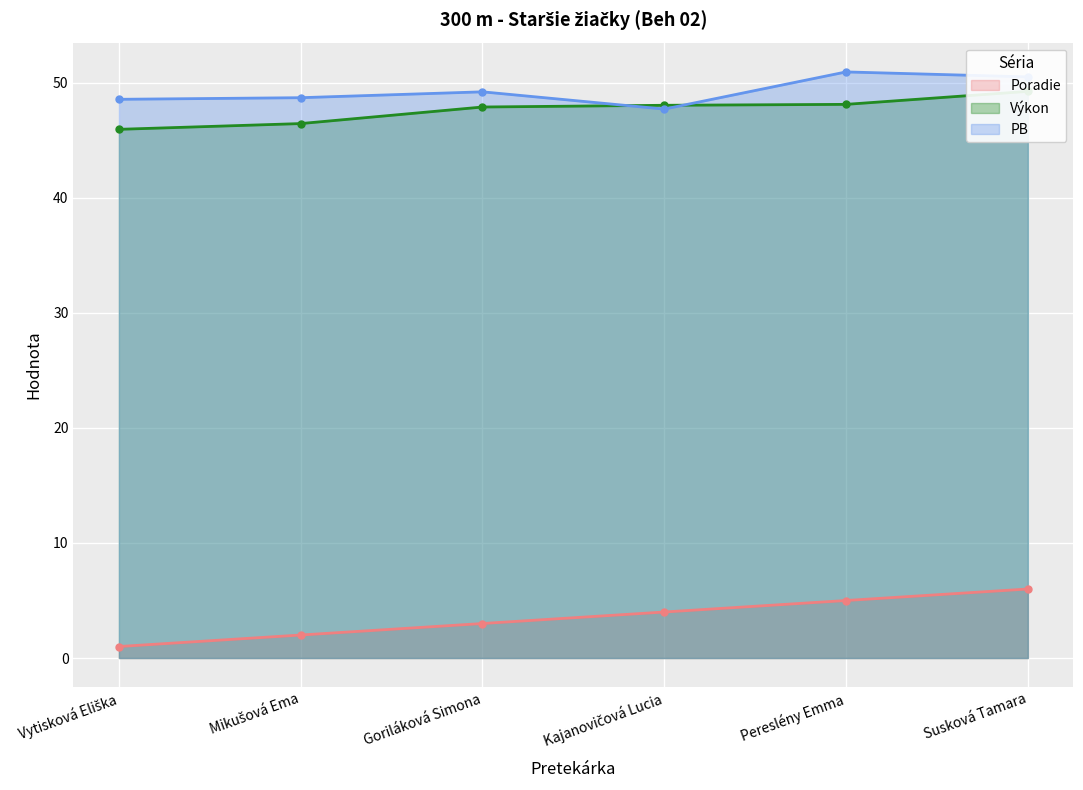

True or false: Poradie and PB cross at least once.

False